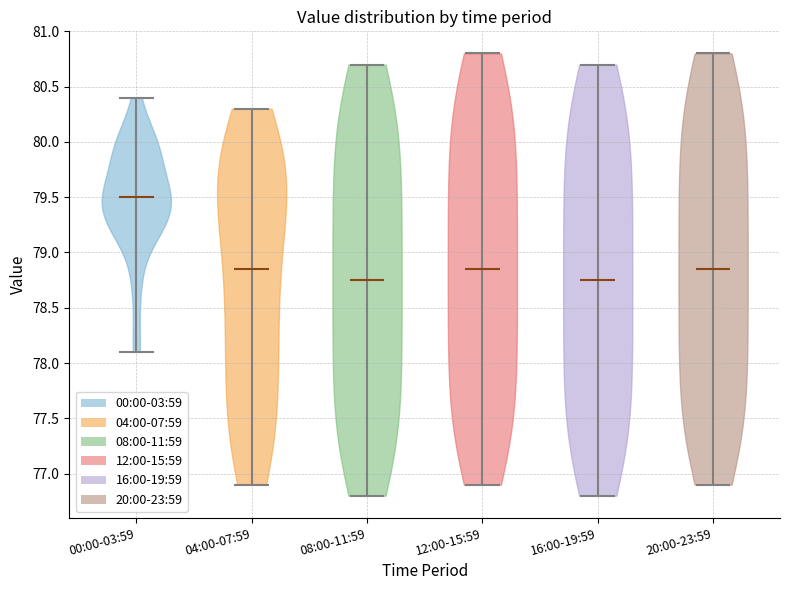

Reading left to right, read every violin against the y-axis: where its median line is, and the lowest and highest points it reaches. The values are not printed on the chart, so give them approximately, as read against the axis.

00:00-03:59: median line 79.50, lowest point 78.10, highest point 80.40
04:00-07:59: median line 78.85, lowest point 76.90, highest point 80.30
08:00-11:59: median line 78.75, lowest point 76.80, highest point 80.70
12:00-15:59: median line 78.85, lowest point 76.90, highest point 80.80
16:00-19:59: median line 78.75, lowest point 76.80, highest point 80.70
20:00-23:59: median line 78.85, lowest point 76.90, highest point 80.80